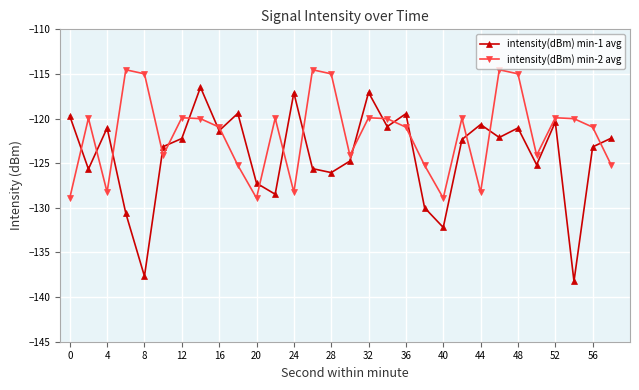

How many lines are shown in the chart?

2